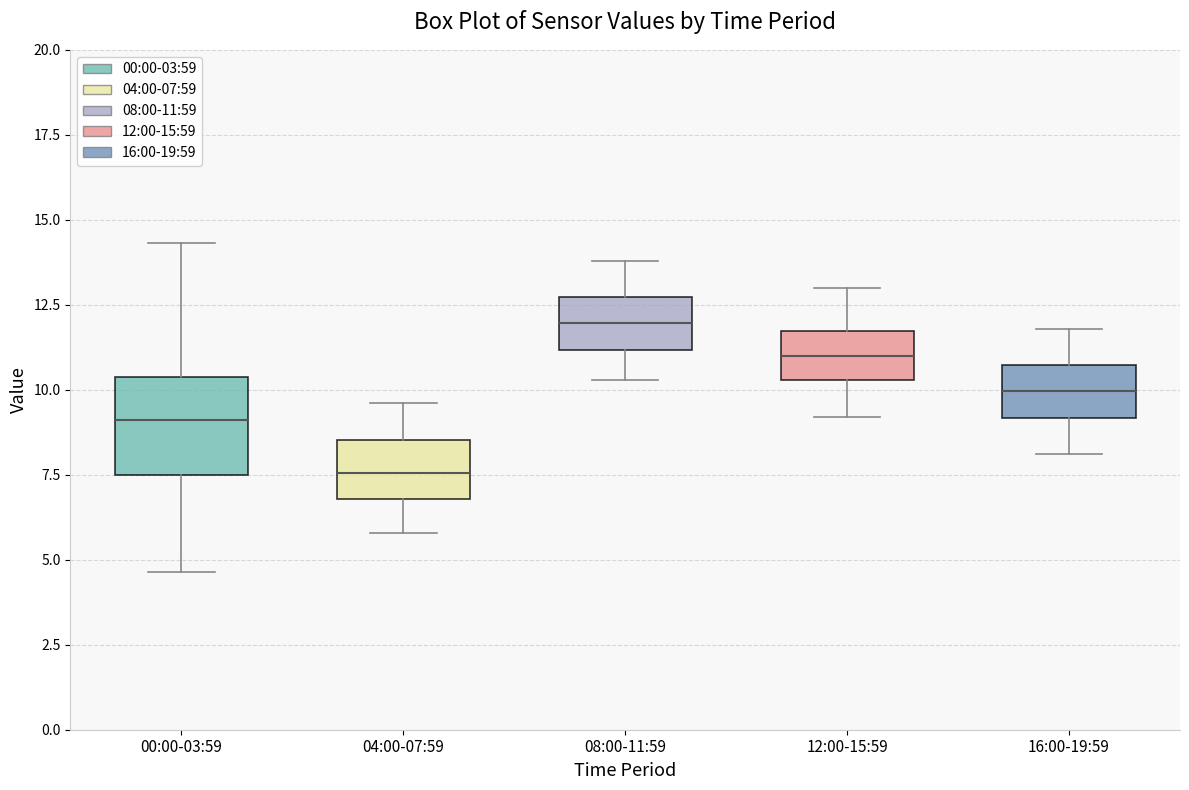

Reading left to right, transcribe this box plot: for each box, give where its median line is, the range the box spans, and where its two whiskers end, as read against the y-axis. The values are not printed on the chart, so give them approximately, as read against the axis.

00:00-03:59: median 9.0, box 7.5 to 10.5, whiskers 4.5 to 14.5
04:00-07:59: median 7.5, box 7.0 to 8.5, whiskers 6.0 to 9.5
08:00-11:59: median 12.0, box 11.0 to 12.5, whiskers 10.5 to 14.0
12:00-15:59: median 11.0, box 10.5 to 11.5, whiskers 9.0 to 13.0
16:00-19:59: median 10.0, box 9.0 to 10.5, whiskers 8.0 to 12.0